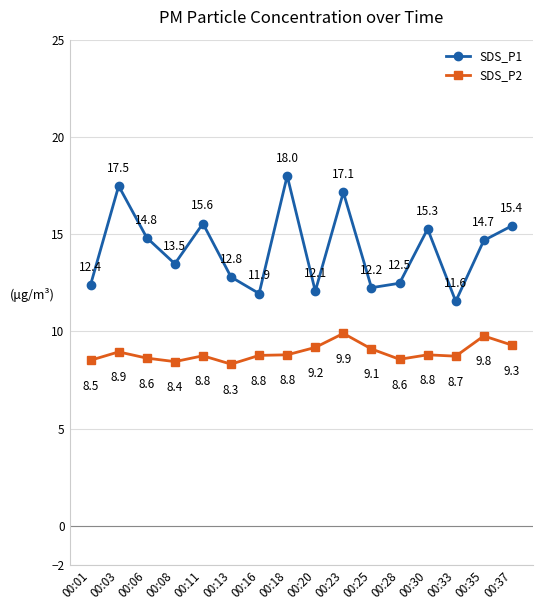

What is the difference between the SDS_P2 values at 00:37 and 00:33?

0.6